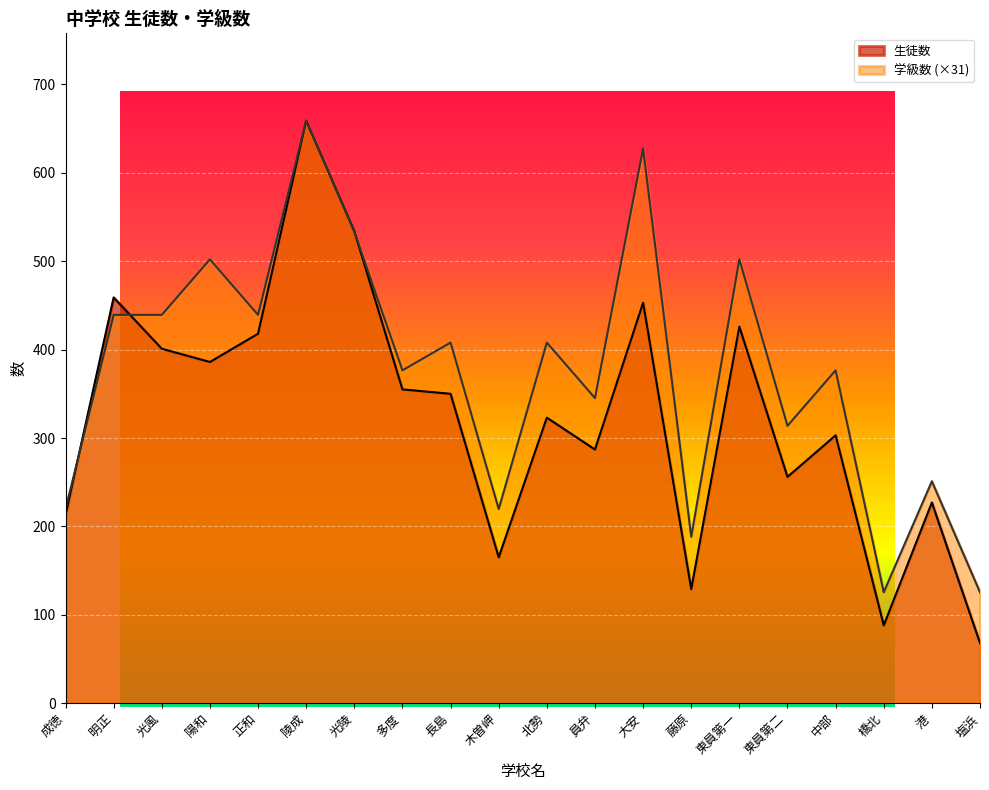

Rank the series at 港 from highest to lowest value.

学級数, 生徒数